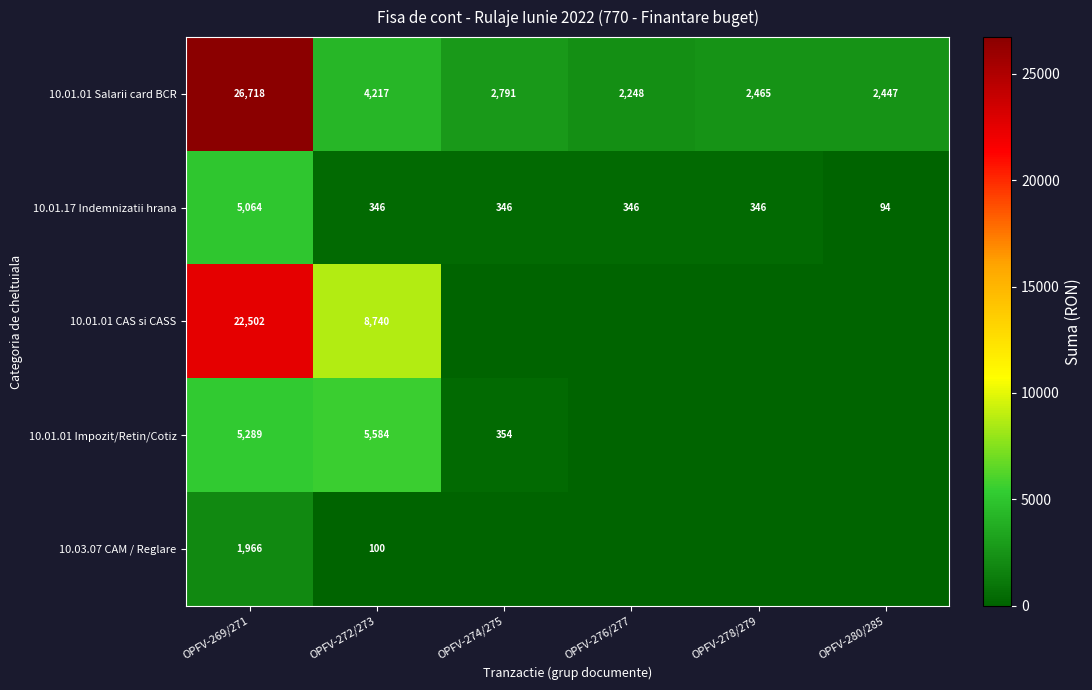

True or false: 10.01.01 Salarii card BCR has a value of 4217 at OPFV-272/273.

True